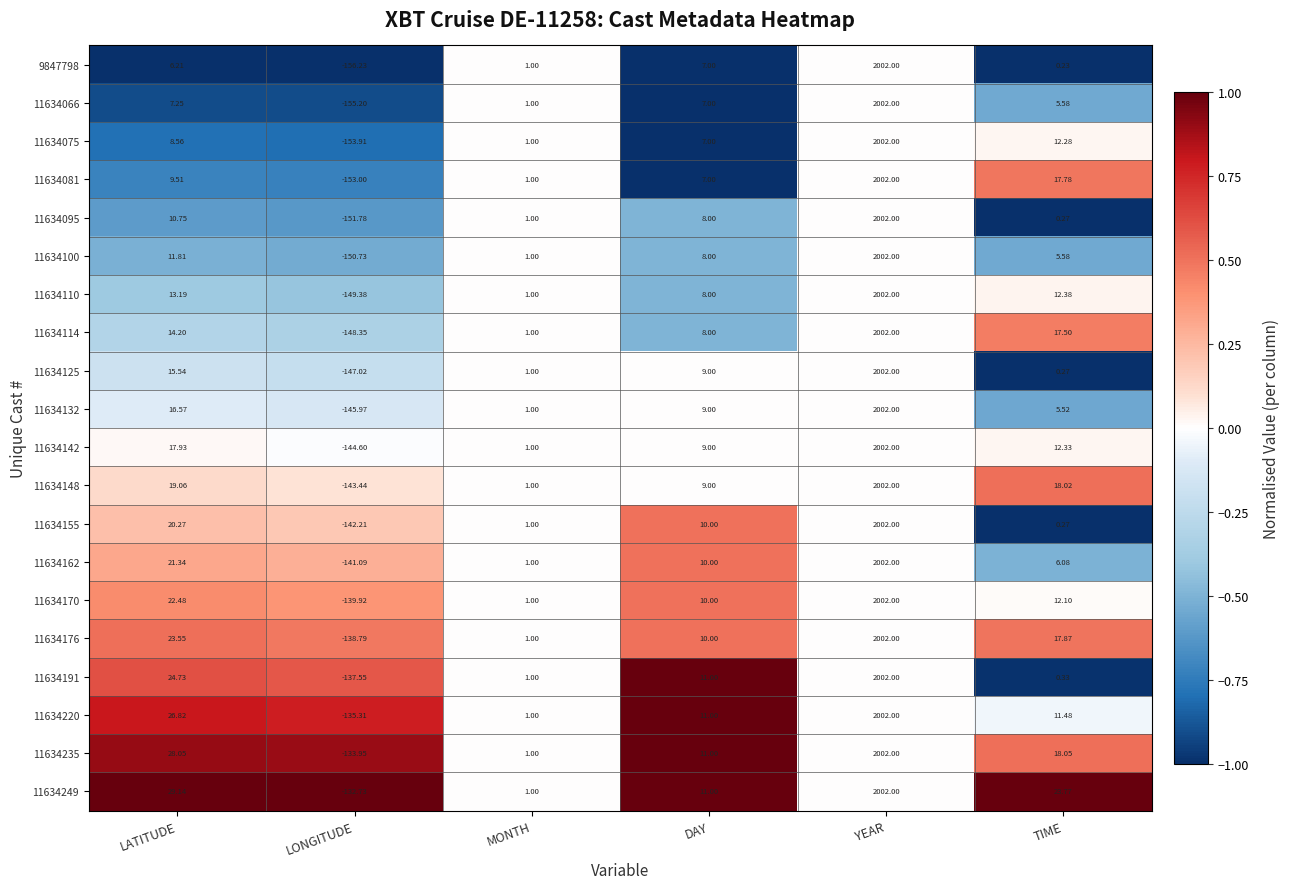

Rank the categories by 9847798 value from lowest to highest.

LONGITUDE, TIME, MONTH, LATITUDE, DAY, YEAR